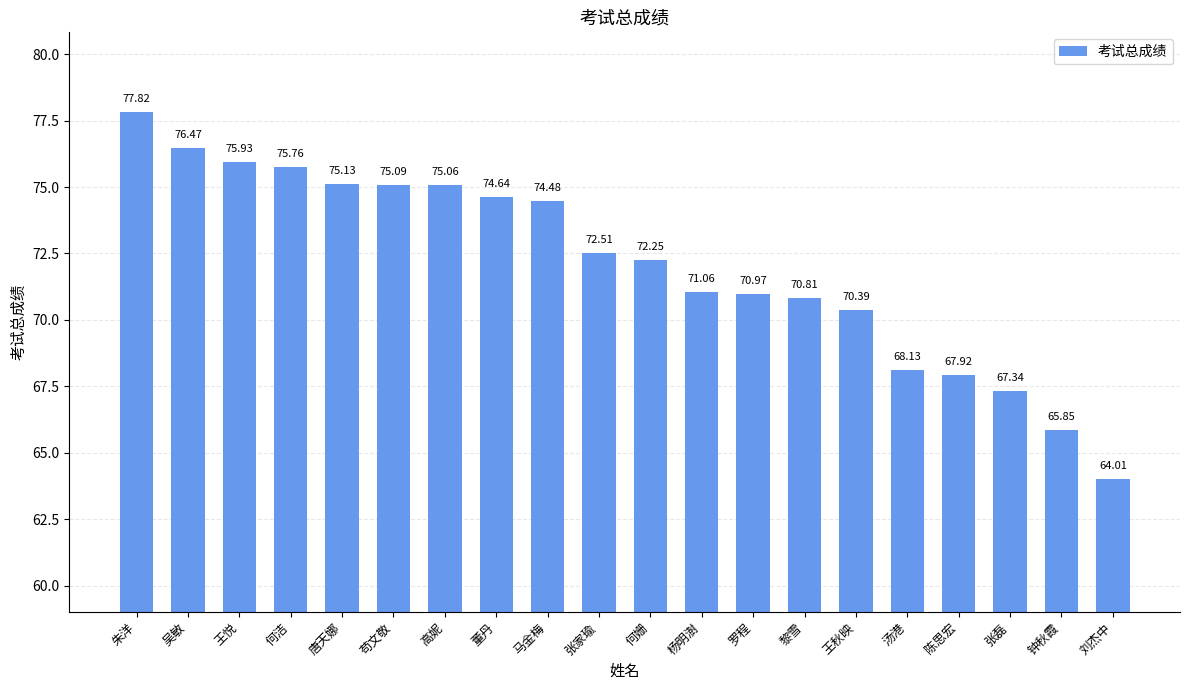

Where is the data nearest to the value 70?

王秋映